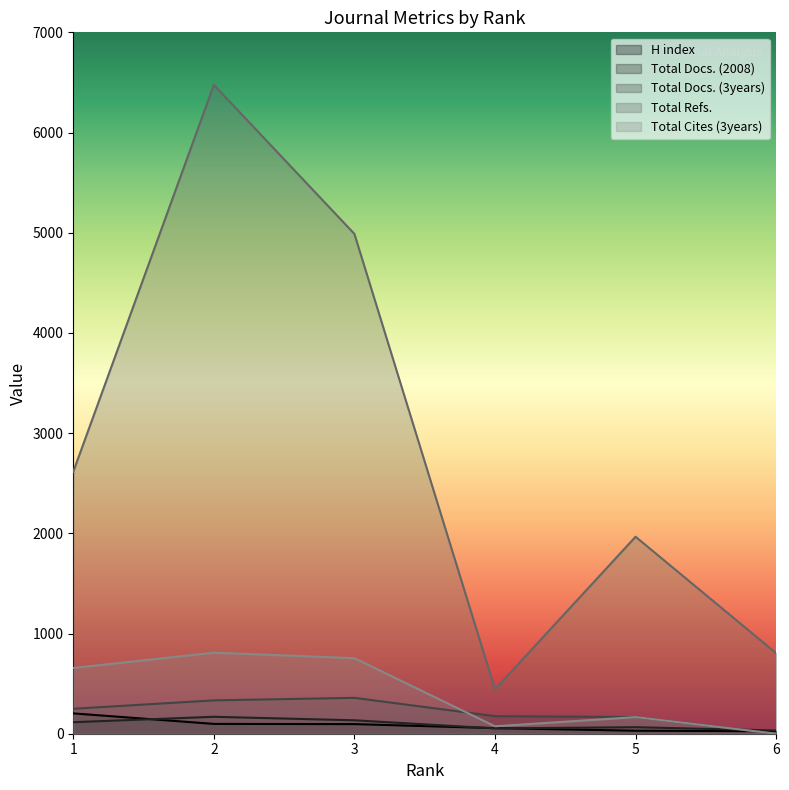

Where is Total Cites (3years) nearest to the value 404?

5